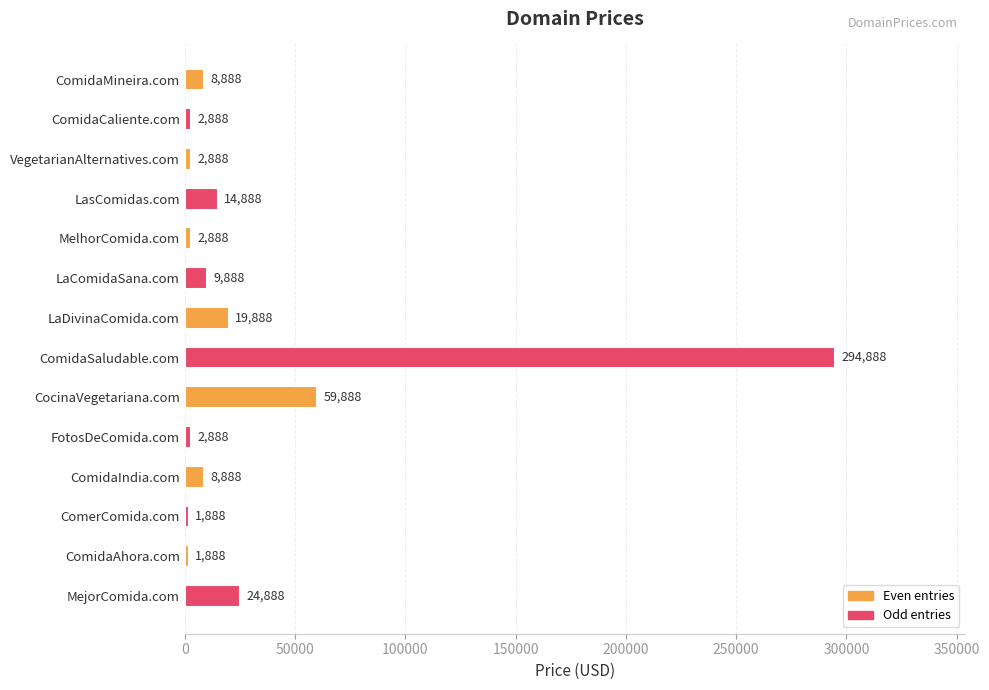

At which label is the value closest to 148388?

CocinaVegetariana.com